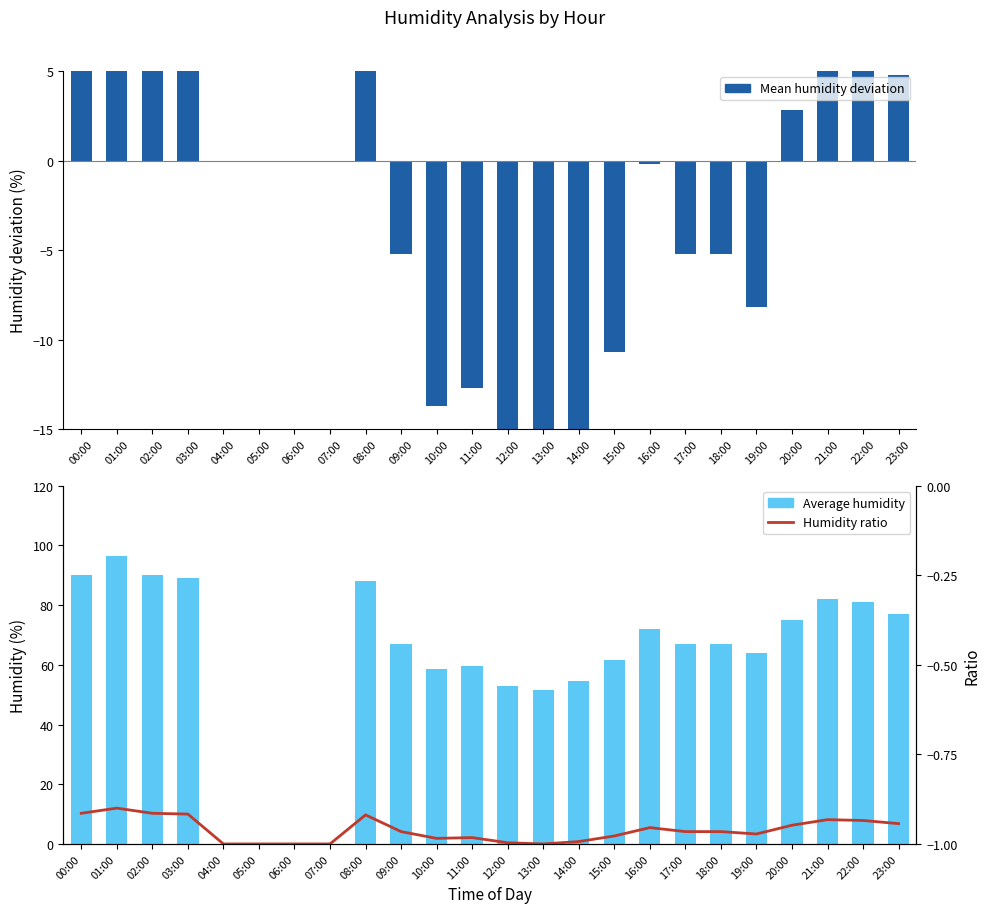

Rank the categories by Humidity ratio value from highest to lowest.

01:00, 00:00, 02:00, 03:00, 08:00, 21:00, 22:00, 23:00, 20:00, 16:00, 09:00, 17:00, 18:00, 19:00, 15:00, 11:00, 10:00, 14:00, 12:00, 04:00, 05:00, 06:00, 07:00, 13:00